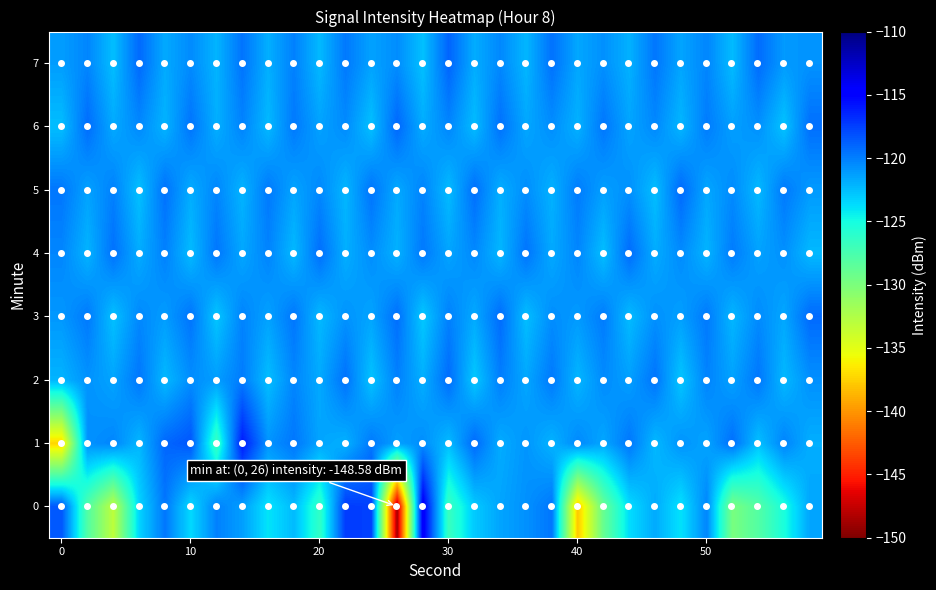

What is the greatest value displayed?

-114.3